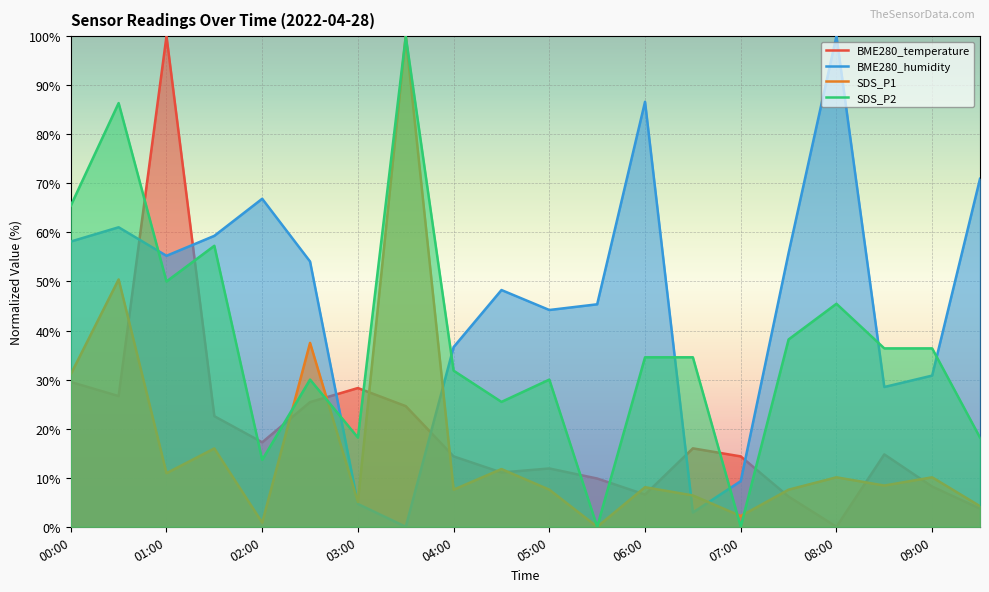

What is the spread (max minus min) of values at 06:00?

80.1